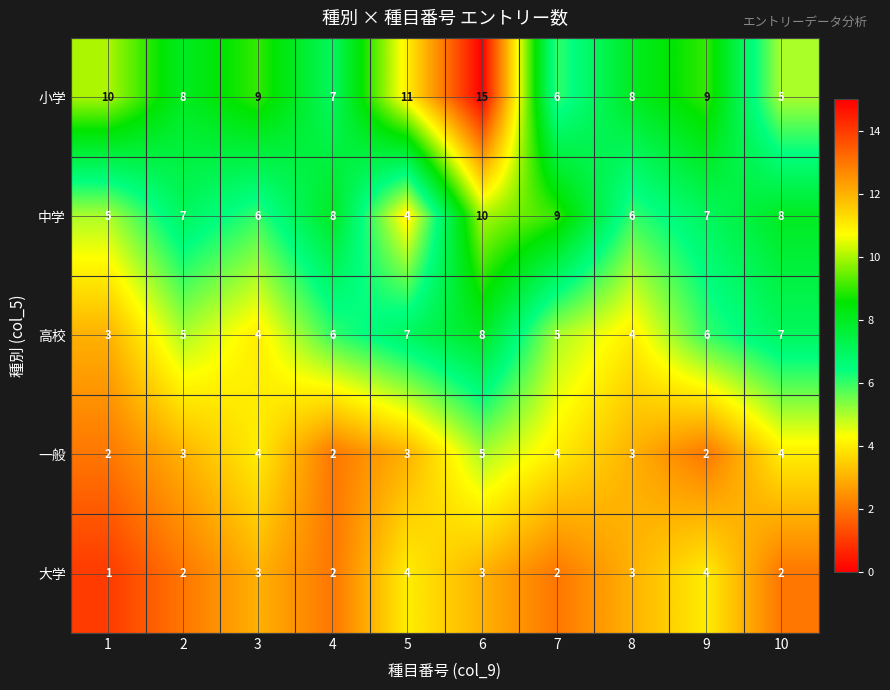

How many distinct data groups are displayed?

5